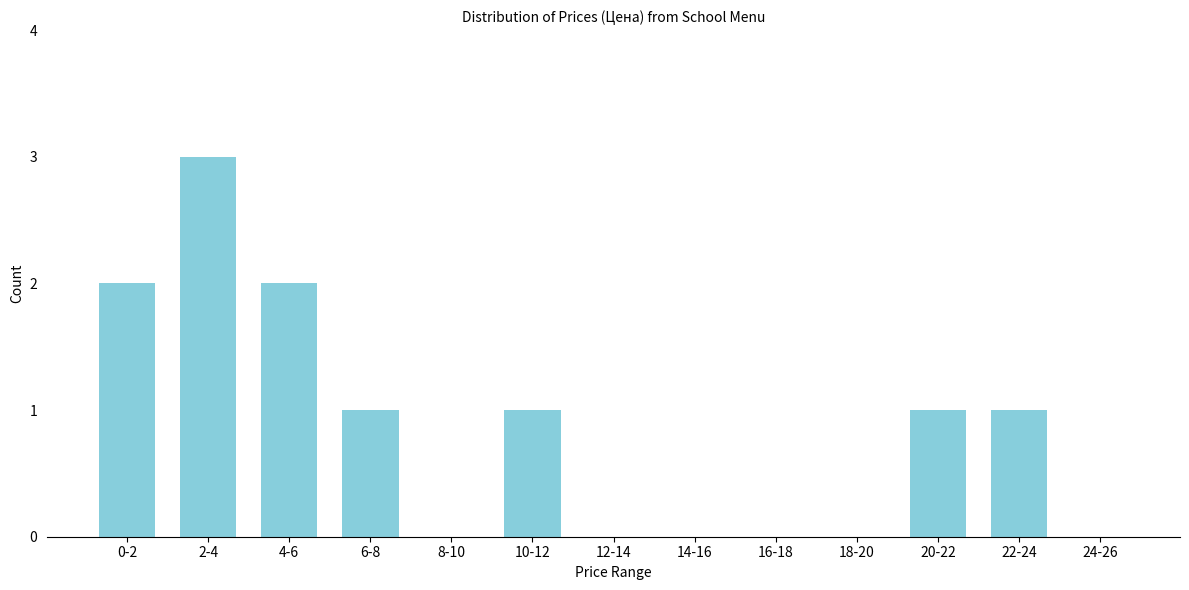

Reading right to left, what are all the values shown in this chart?

24-26=0	22-24=1	20-22=1	18-20=0	16-18=0	14-16=0	12-14=0	10-12=1	8-10=0	6-8=1	4-6=2	2-4=3	0-2=2